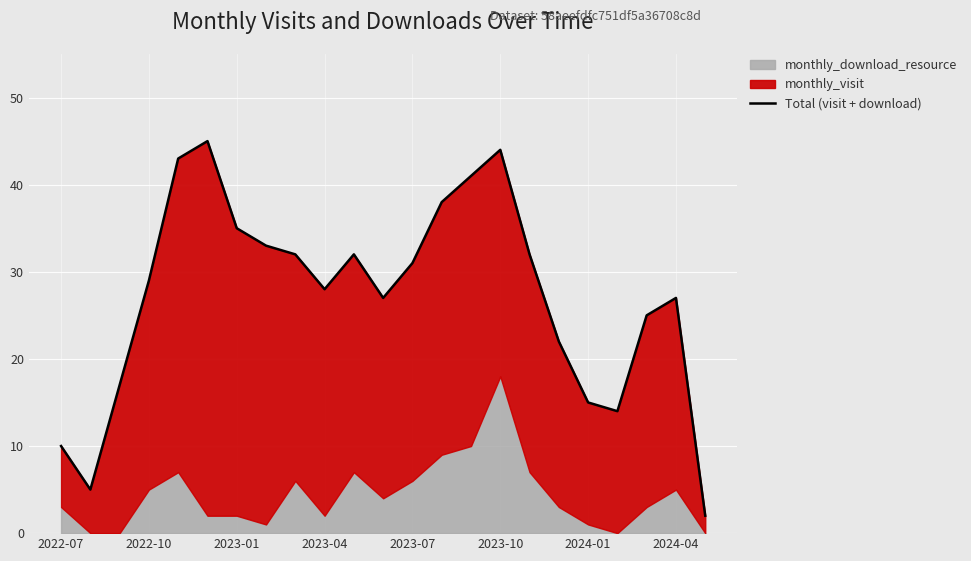

What is the average value?

27